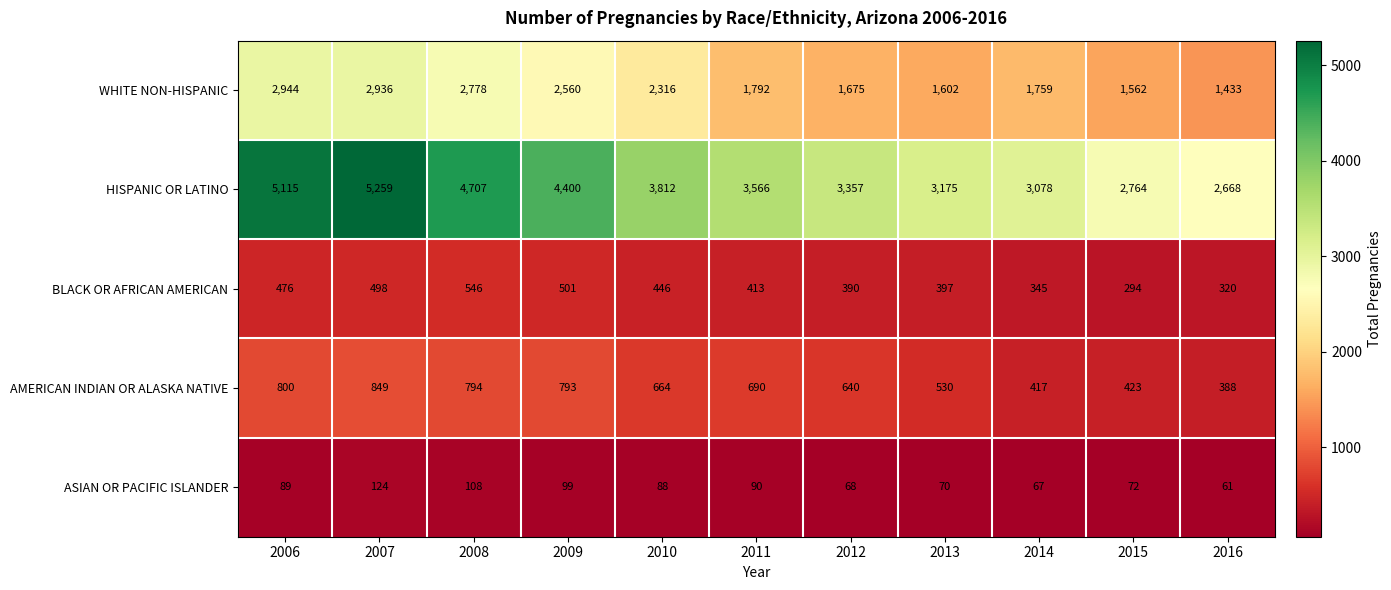

At which label is HISPANIC OR LATINO closest to 3963?

2010